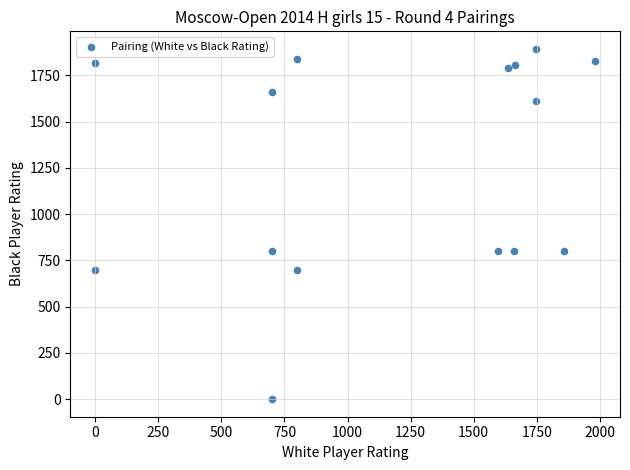

What is the range of X values (max minus min)?

1981